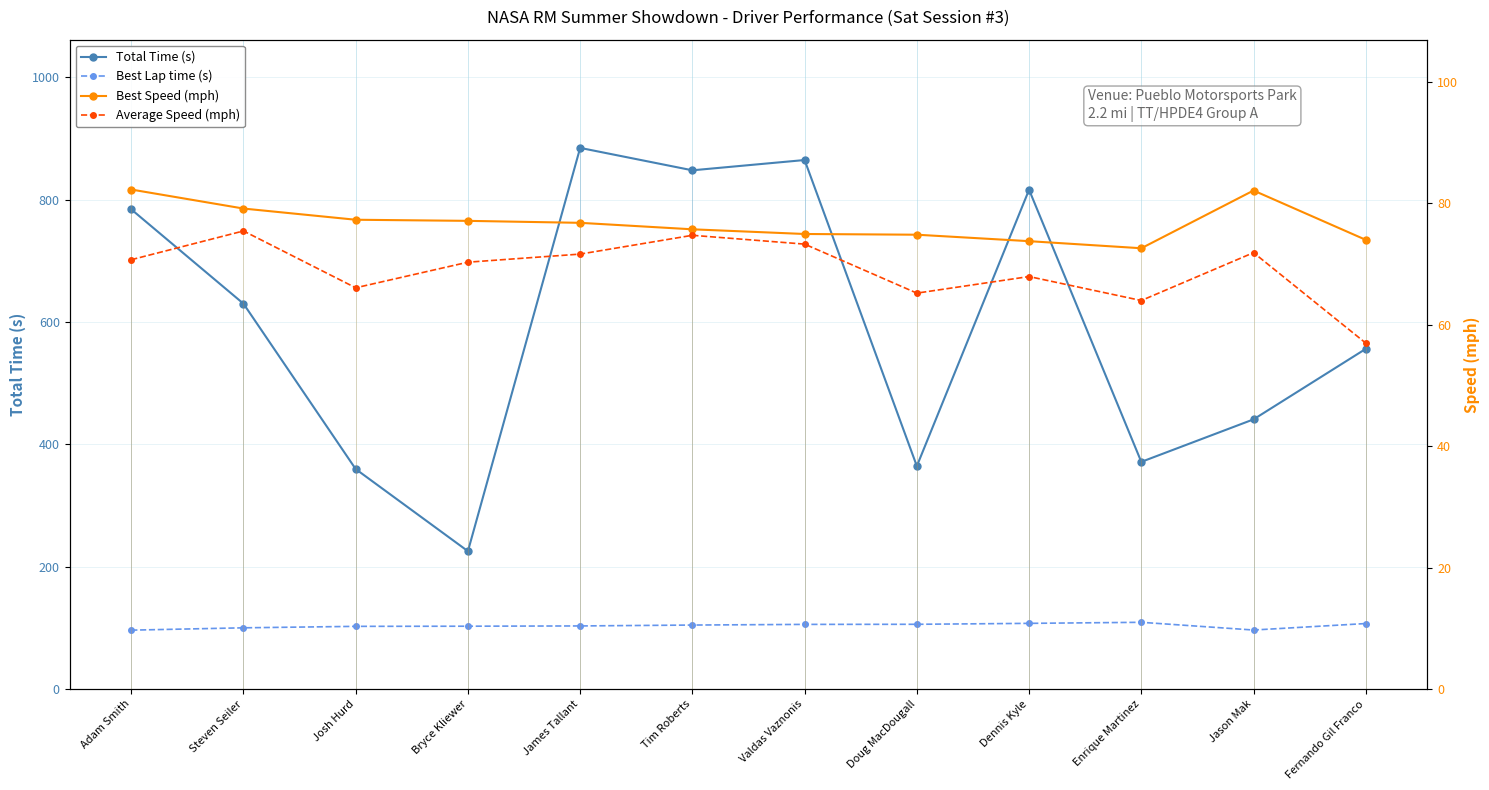

What is the value of the Total Time (s) point at the 4th from the left?

225.3